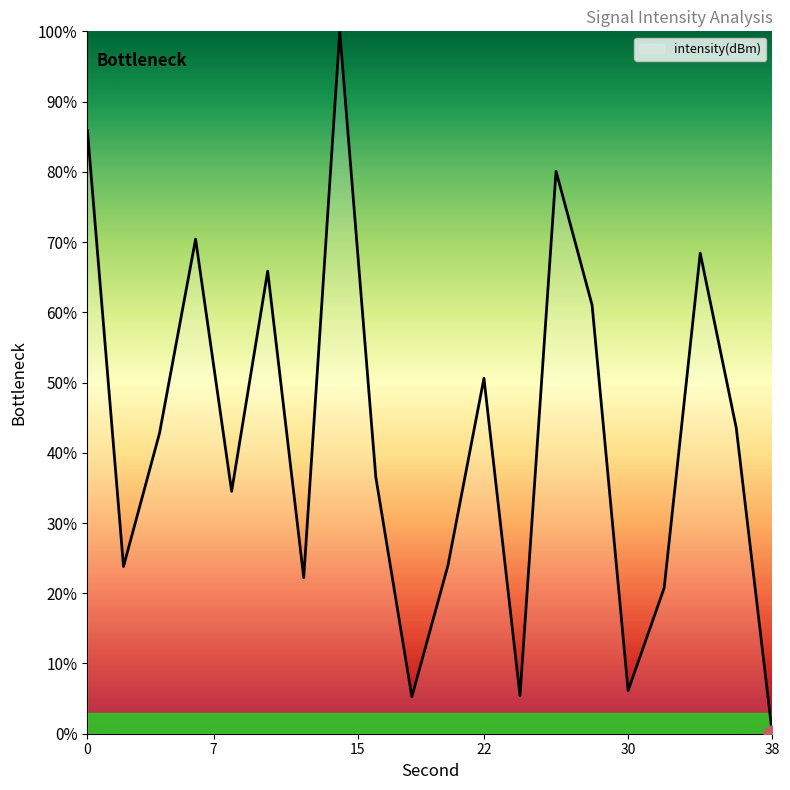

What is the maximum value shown in the chart?

100.0